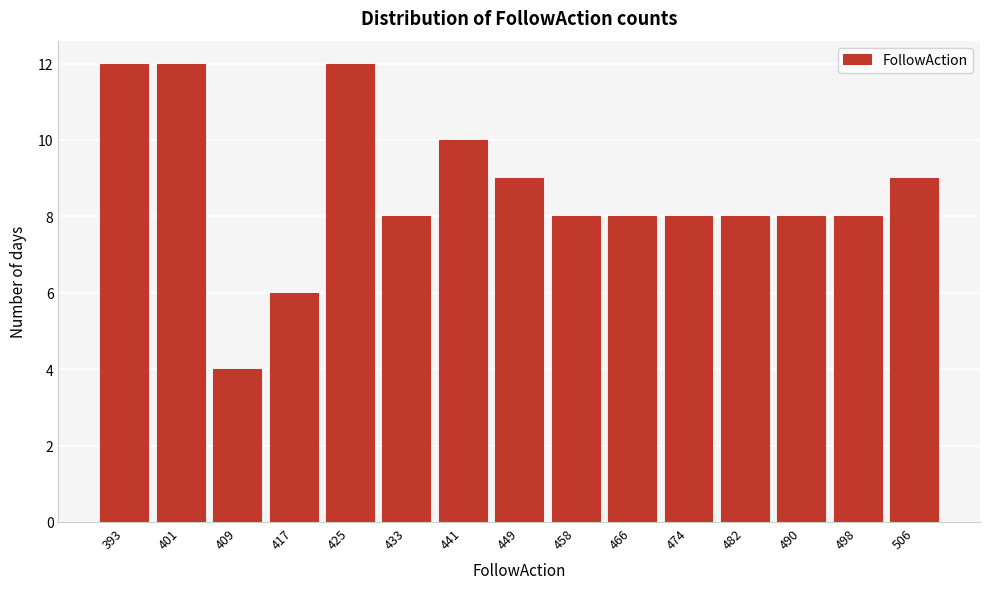

Reading right to left, list all the values displayed in this chart.

9	8	8	8	8	8	8	9	10	8	12	6	4	12	12